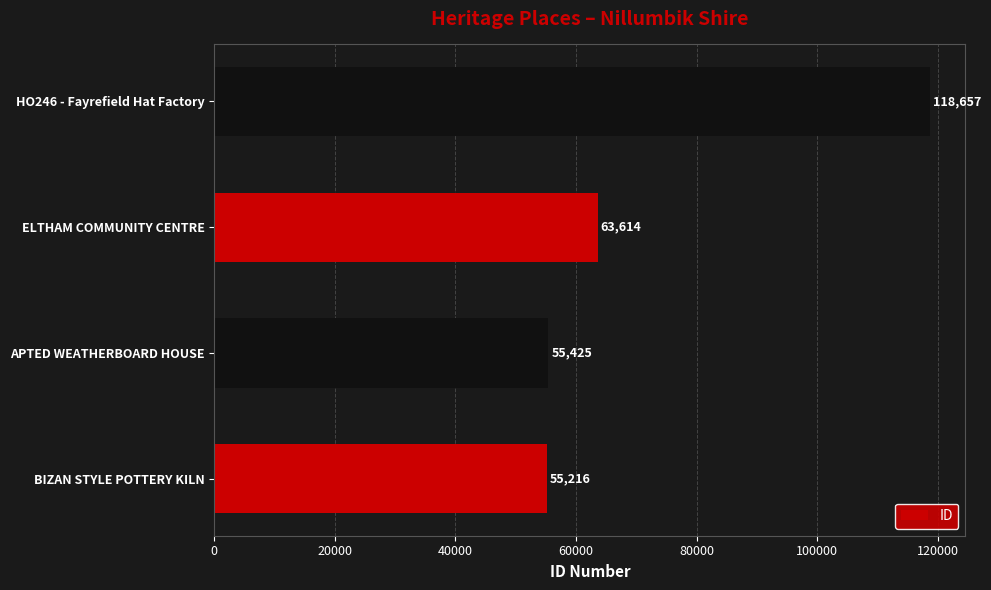

How many data points does each series have?

4